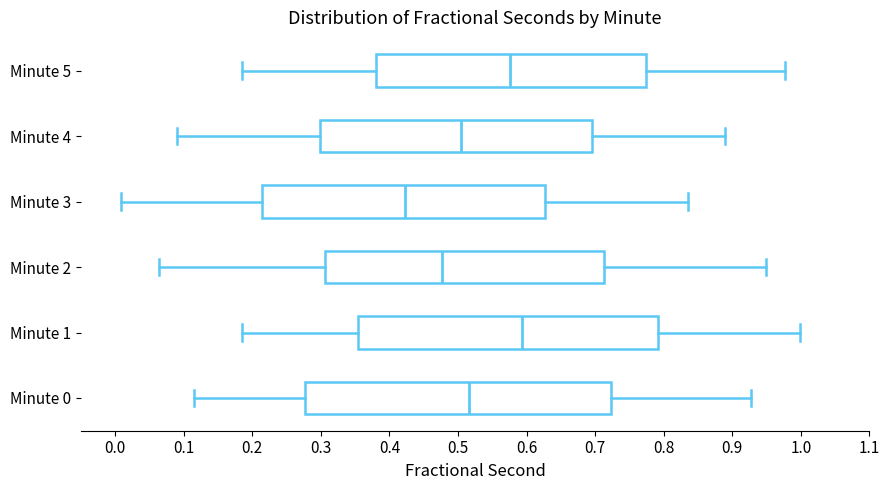

Which box has the furthest to the left median line?

Minute 3